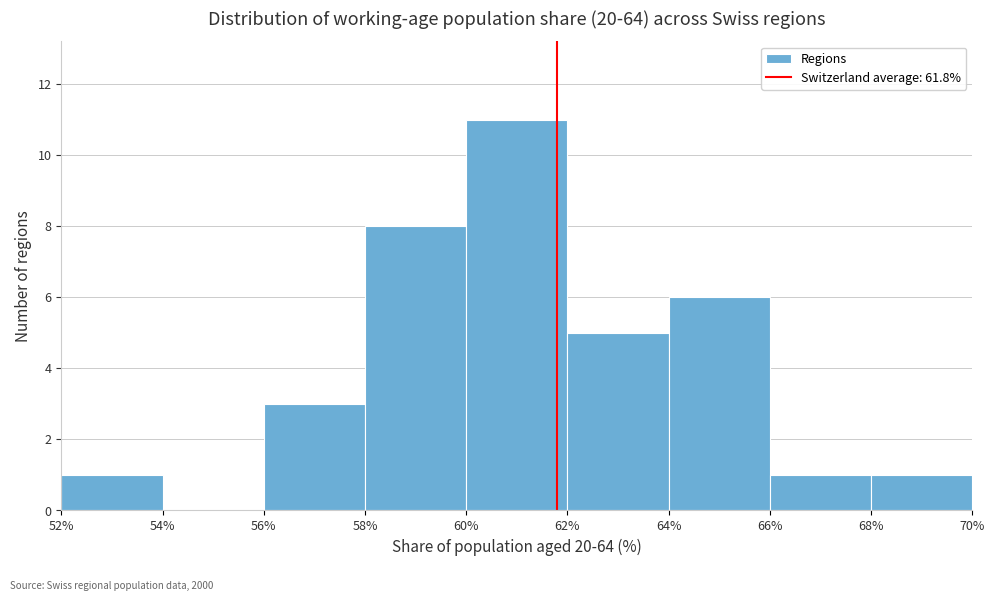

What is the height of the bar covering 58% to 60% on the x-axis? The values are not printed on the chart, so give them approximately, as read against the axis.

8